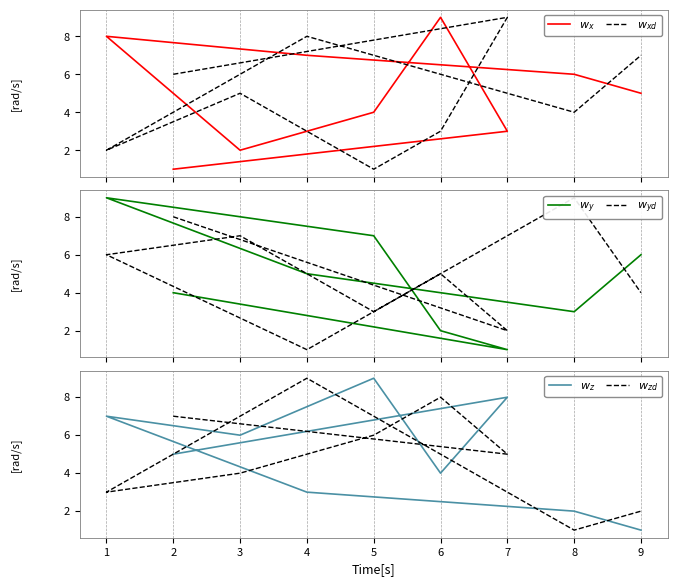

Where is $w_{yd}$ nearest to the value 5?

6